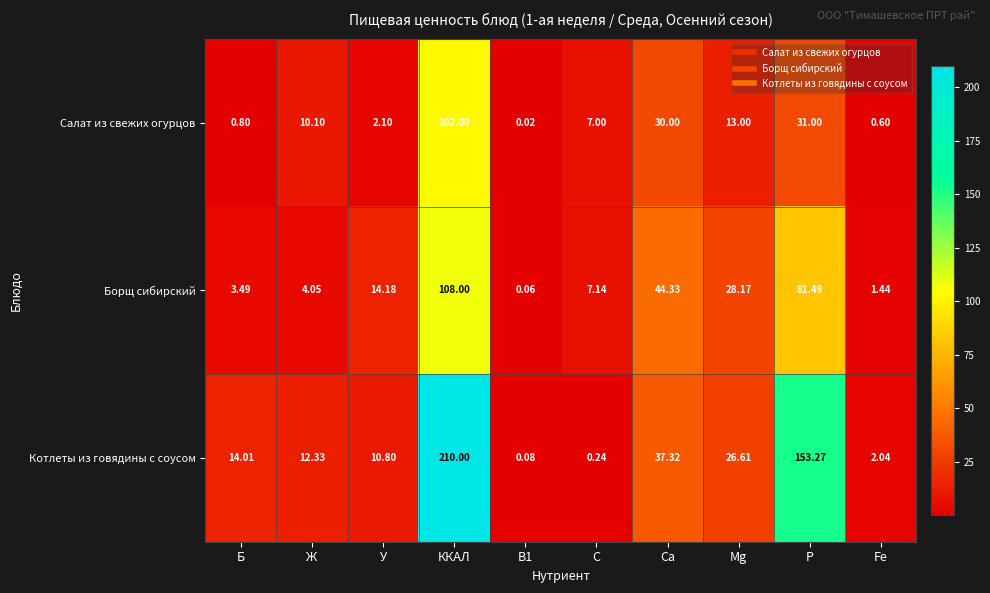

At which category is the sum across all series the highest?

ККАЛ